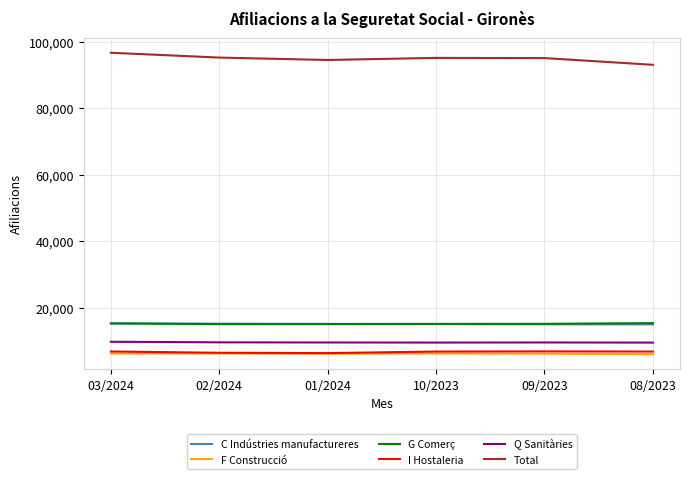

True or false: Q Sanitàries and F Construcció cross at least once.

False